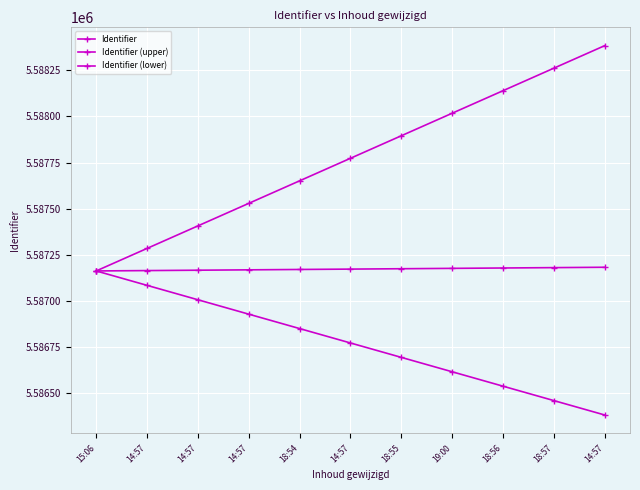

At which label does Identifier (lower) reach its minimum?

14:57